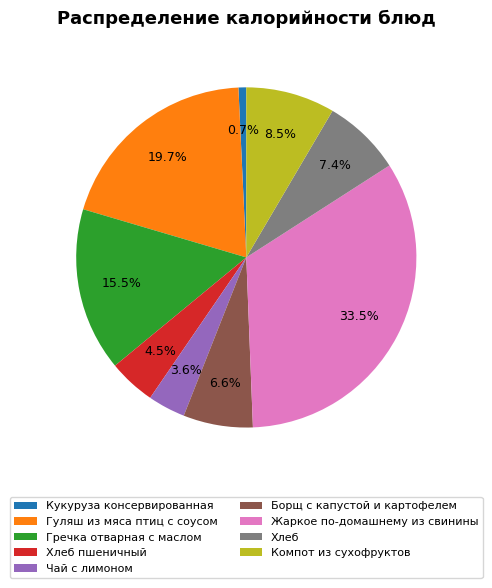

To the nearest percent, what is the difference between the largest and smallest slice percentages?

33%